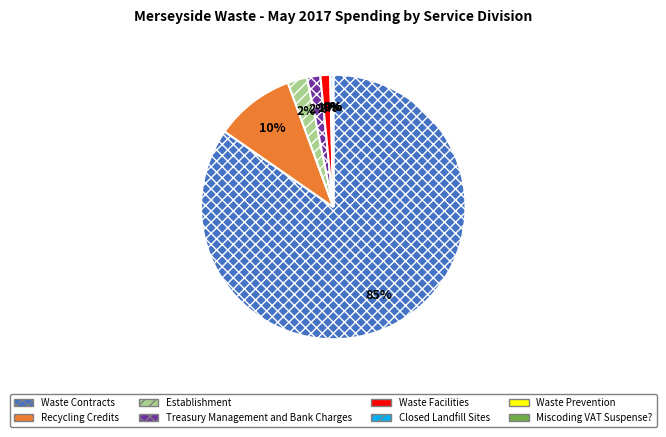

Is there a majority slice in this chart?

Yes